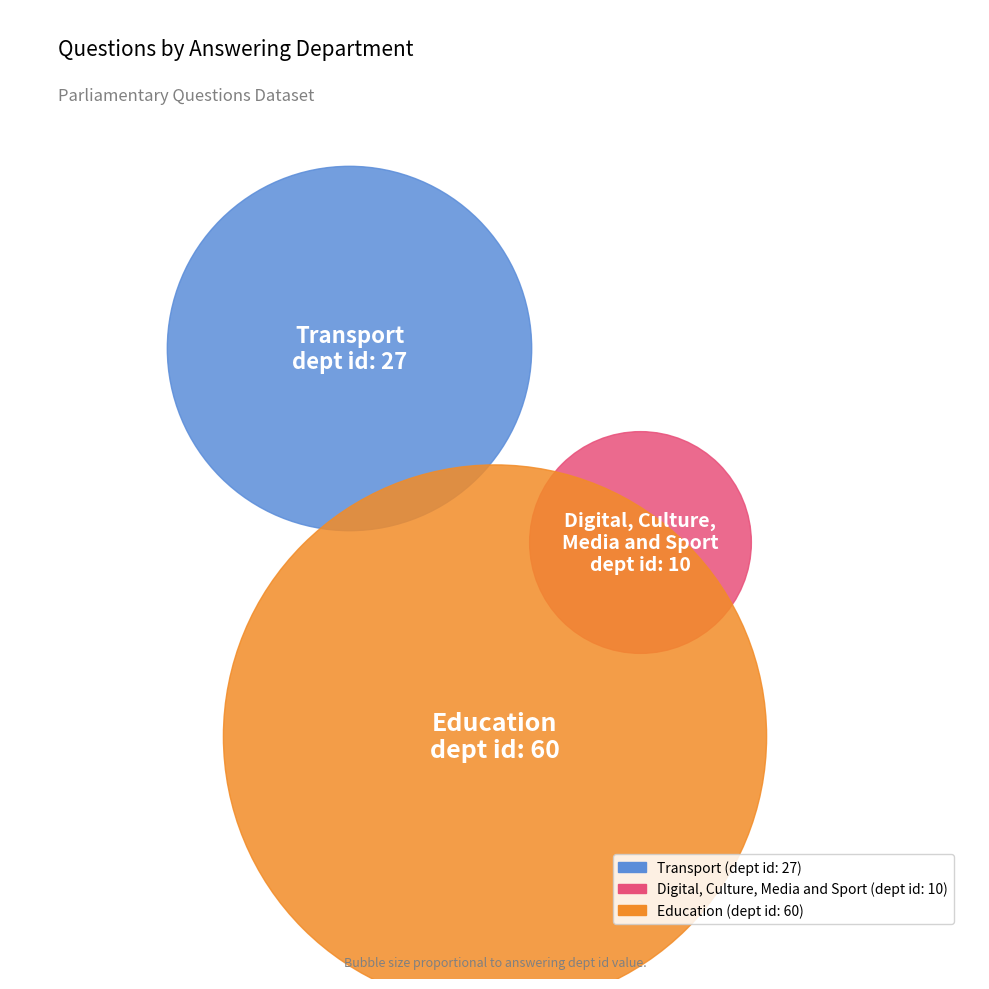

The Transport slice represents 40% of the pie. True or false?

False